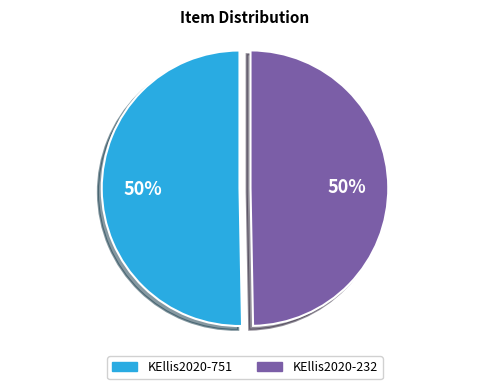

To the nearest percent, what percentage of the pie is KEllis2020-232?

50%